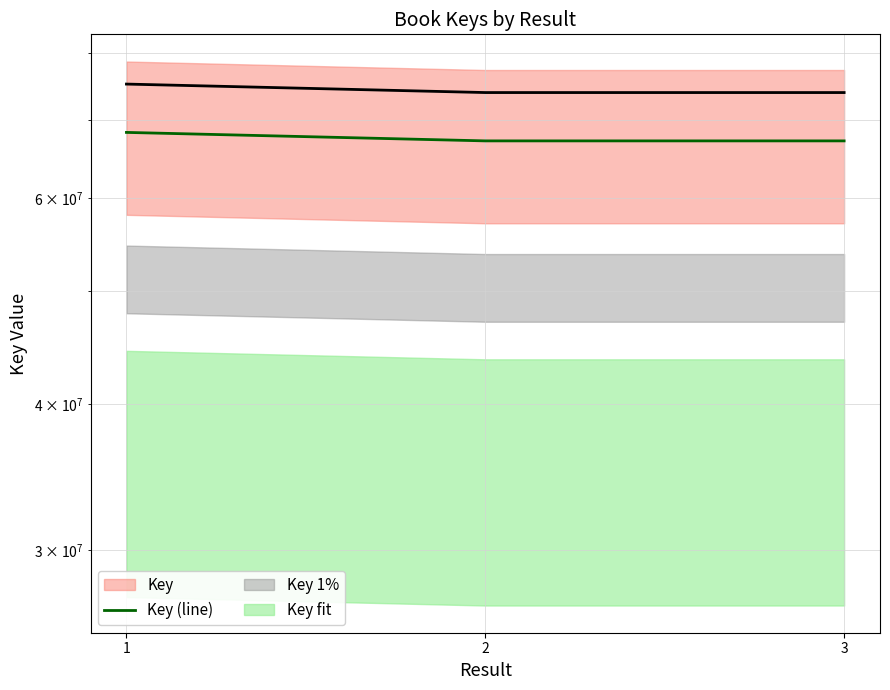

Reading right to left, list all the values displayed in this chart.

3=67210308	2=67210320	1=68343696